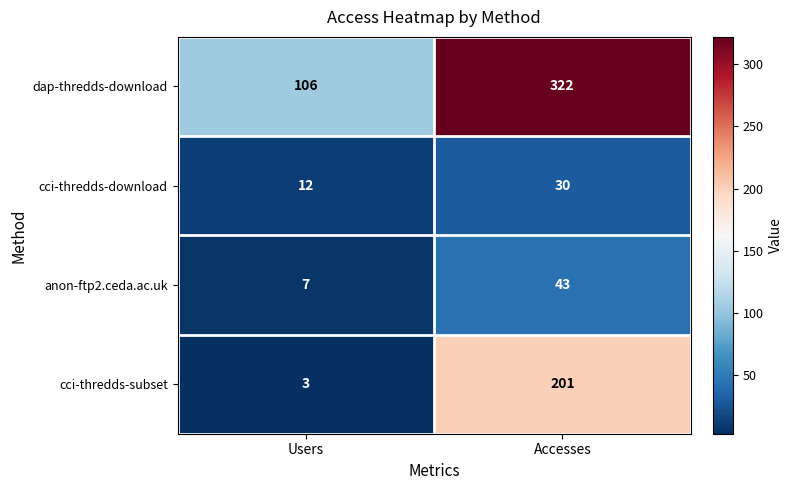

What is the difference between the anon-ftp2.ceda.ac.uk values at Users and Accesses?

36